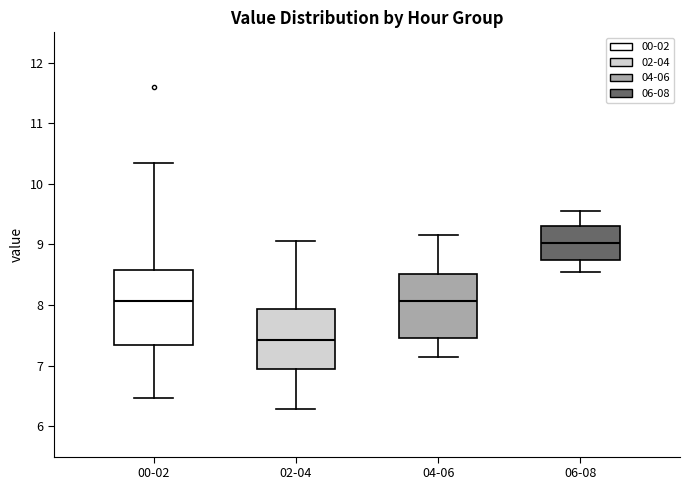

Where is the lower edge of the box for 02-04 on the y-axis? The values are not printed on the chart, so give them approximately, as read against the axis.

6.9